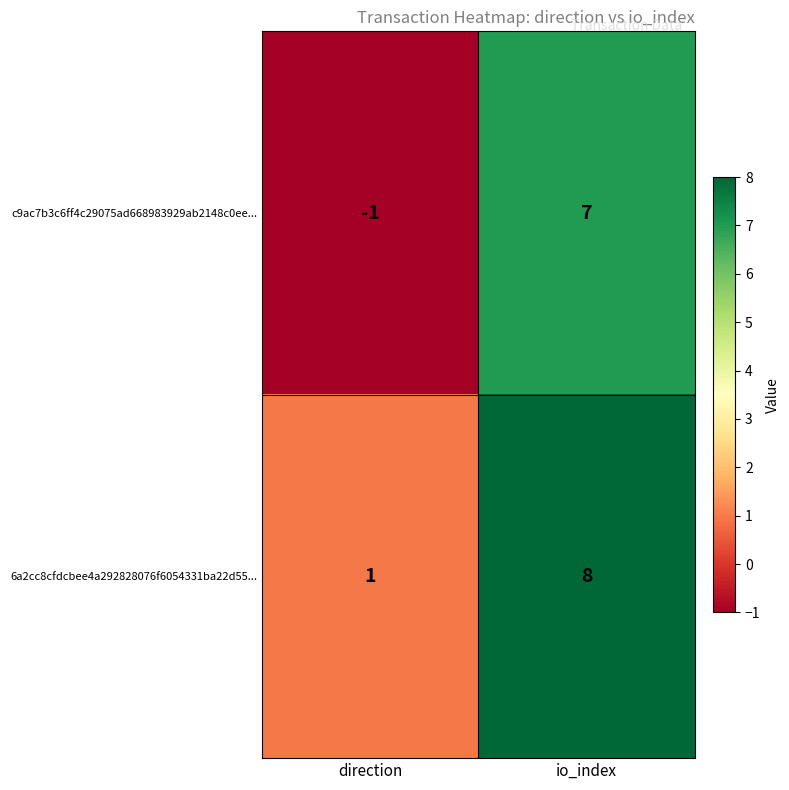

What is the total value across all series at io_index?

15